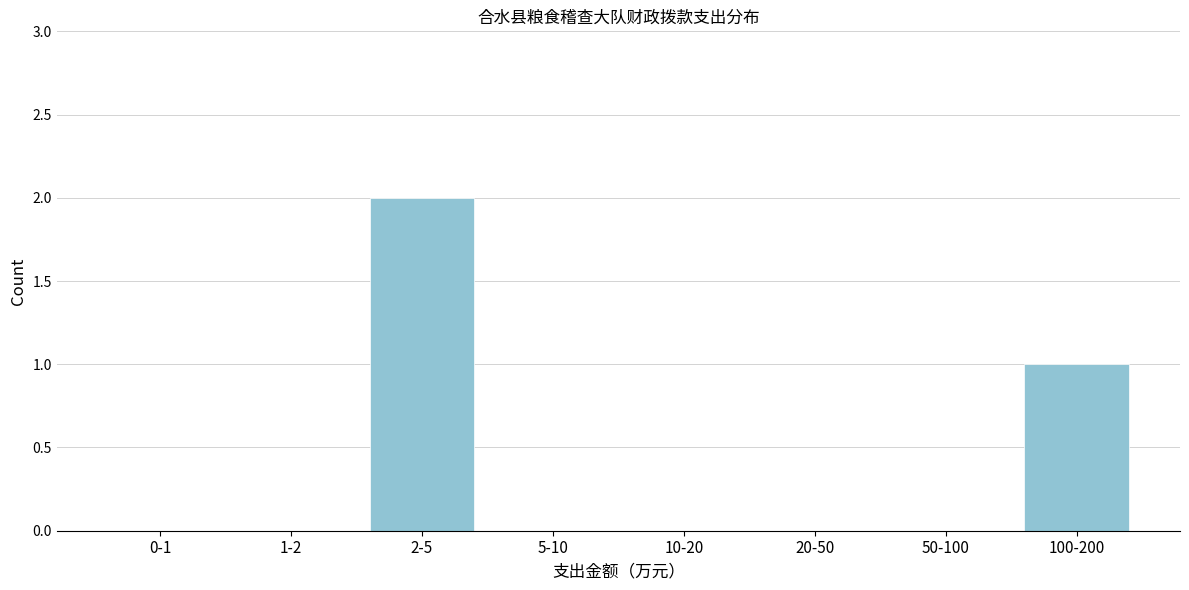

Reading left to right, transcribe all the data shown in this chart.

0-1=0	1-2=0	2-5=2	5-10=0	10-20=0	20-50=0	50-100=0	100-200=1